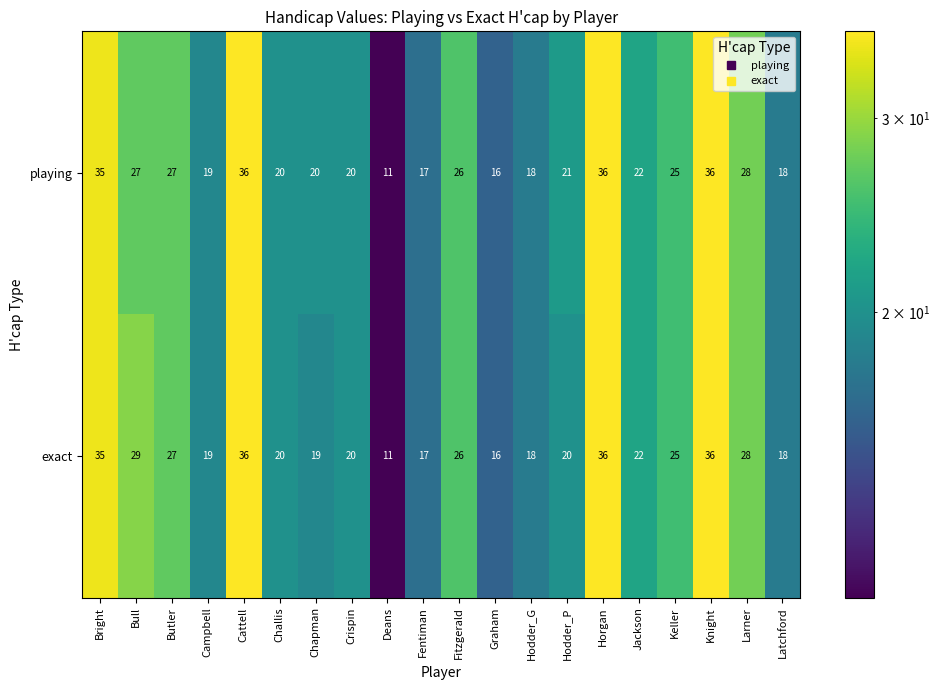

Which series changed the most between Chapman and Fentiman?

playing